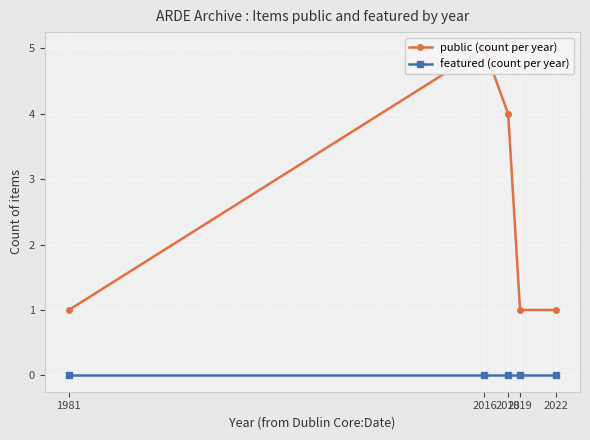

Is this an area chart (filled region under the line)?

No